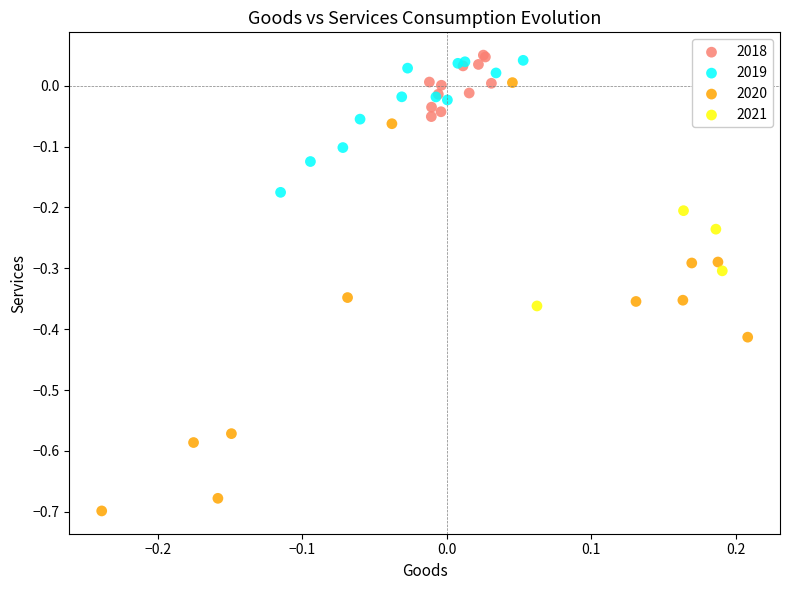

Which series has the largest Y range (max minus min)?

2020